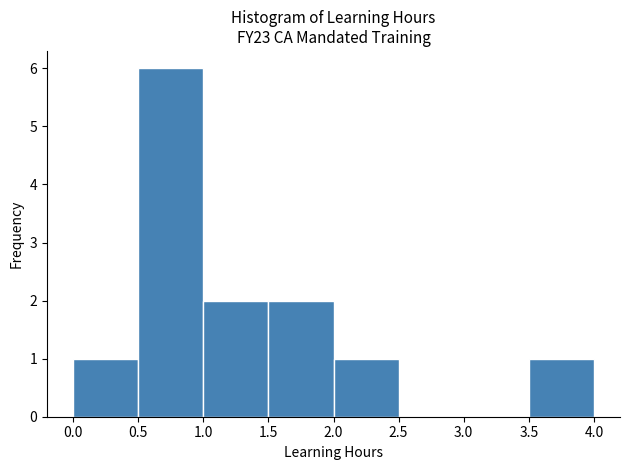

Reading left to right, list every bar in this chart as the range it spans on the x-axis followed by its height. The values are not printed on the chart, so give them approximately, as read against the axis.

0.0 to 0.5: 1
0.5 to 1.0: 6
1.0 to 1.5: 2
1.5 to 2.0: 2
2.0 to 2.5: 1
2.5 to 3.0: 0
3.0 to 3.5: 0
3.5 to 4.0: 1